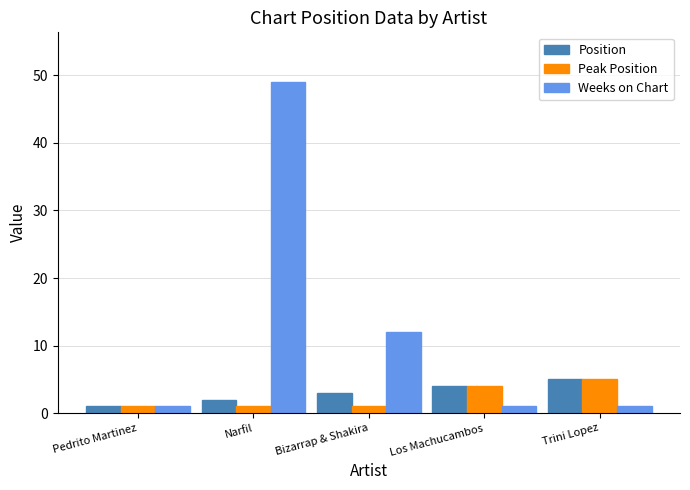

What is the maximum value shown in the chart?

49